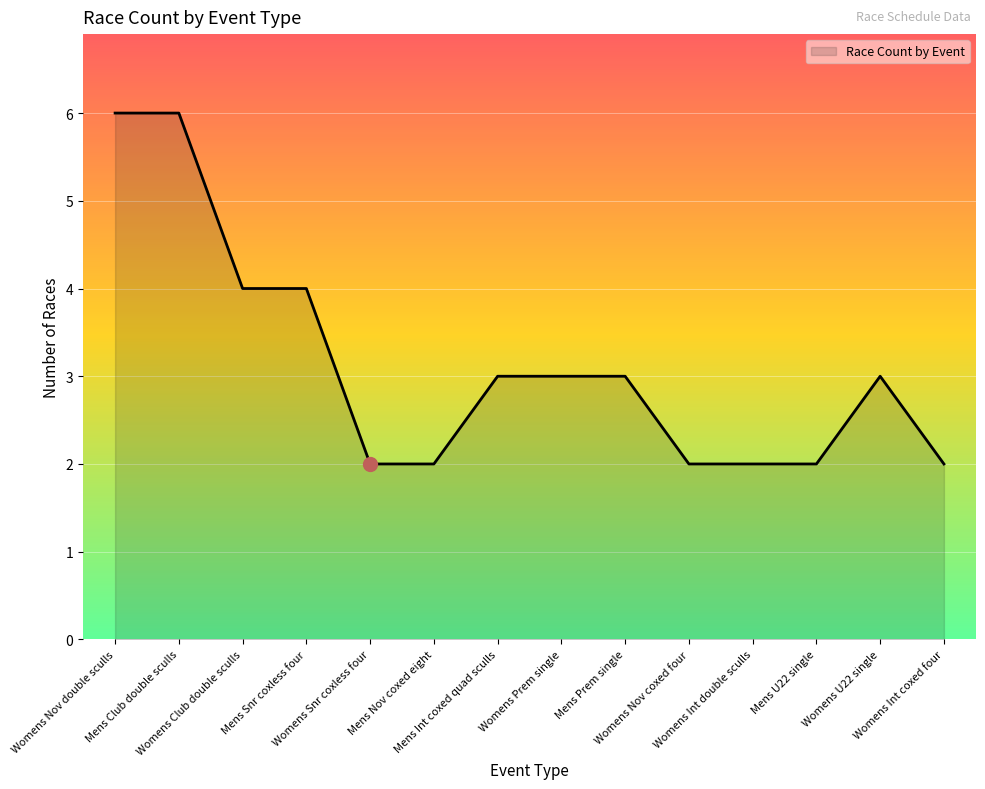

What is the greatest value displayed?

6